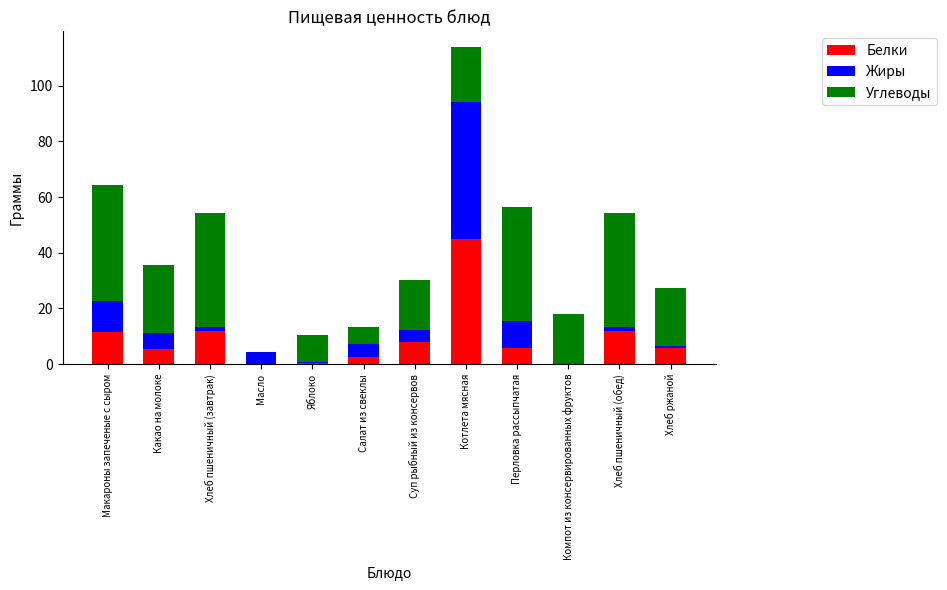

The Белки series shows 6.0 at Хлеб ржаной. True or false?

True